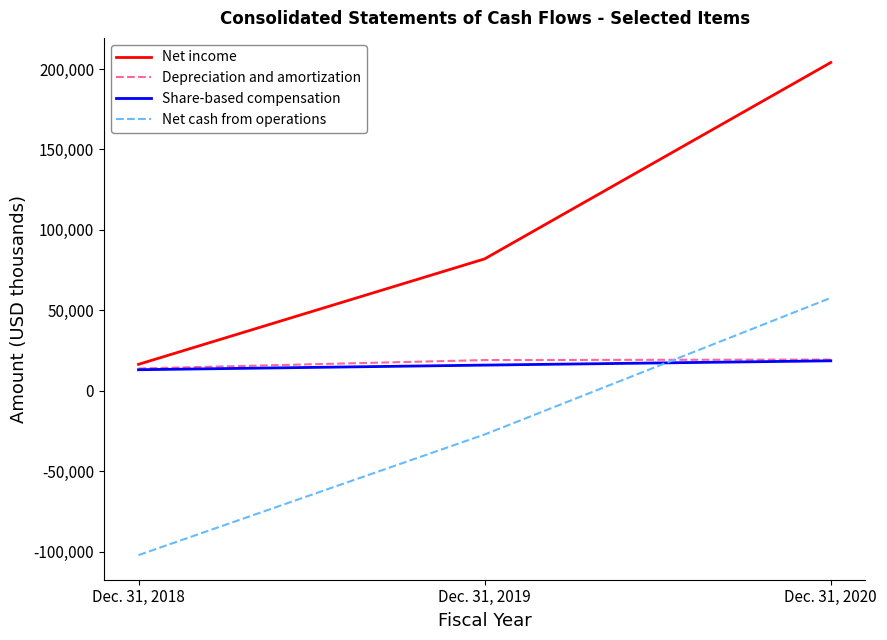

How many lines are shown in the chart?

4